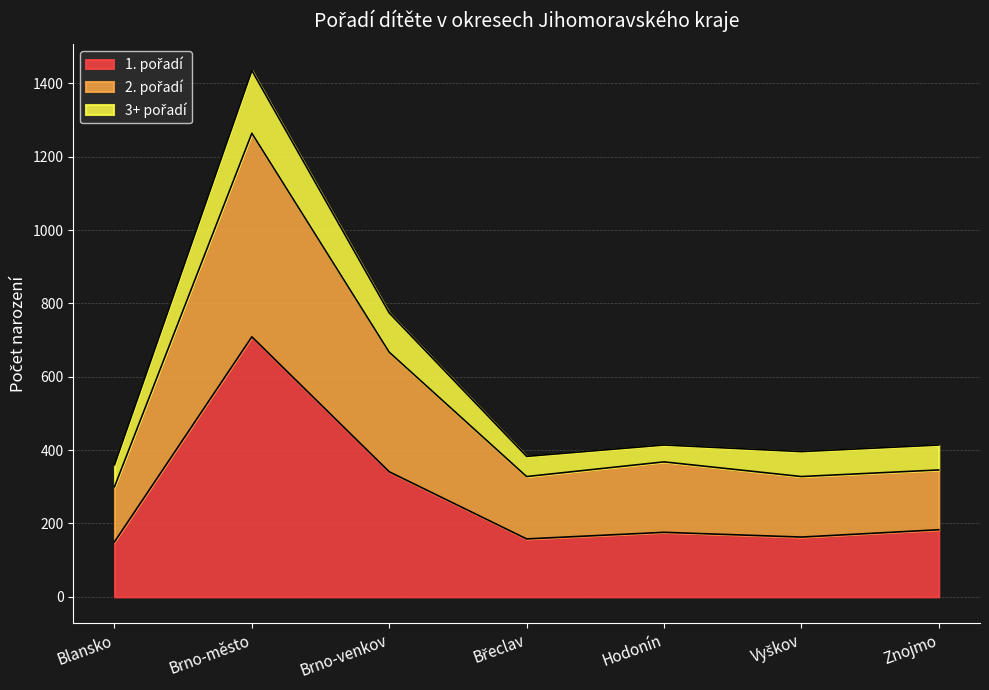

Reading right to left, list all the values displayed in this chart.

1. pořadí: Znojmo=183	Vyškov=163	Hodonín=176	Břeclav=158	Brno-venkov=341	Brno-město=709	Blansko=150
2. pořadí: Znojmo=346	Vyškov=328	Hodonín=368	Břeclav=328	Brno-venkov=667	Brno-město=1264	Blansko=300
3+ pořadí: Znojmo=414	Vyškov=396	Hodonín=414	Břeclav=383	Brno-venkov=774	Brno-město=1435	Blansko=360